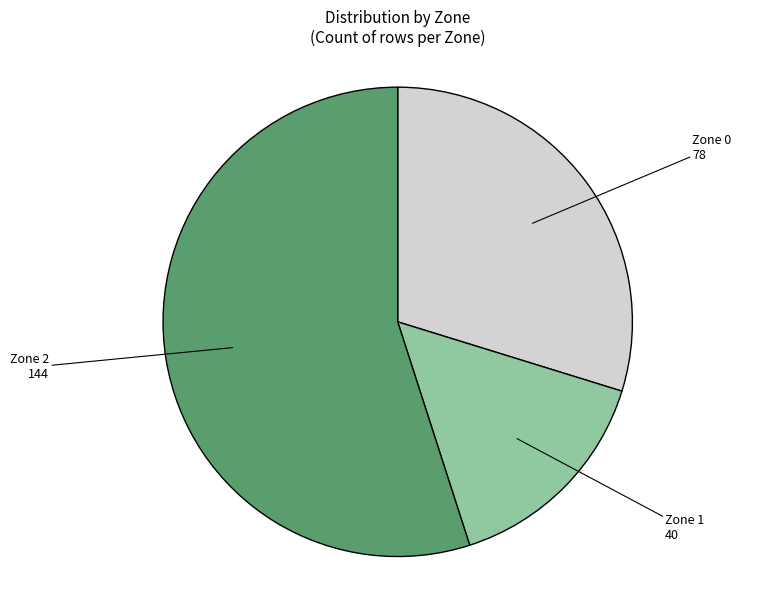

How many slices are in this pie chart?

3